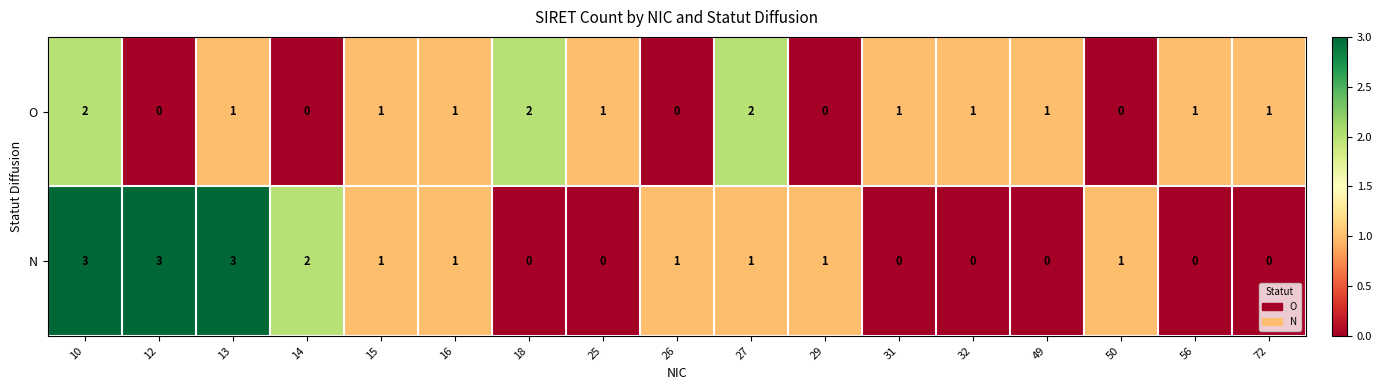

Which series has the widest spread of values?

N